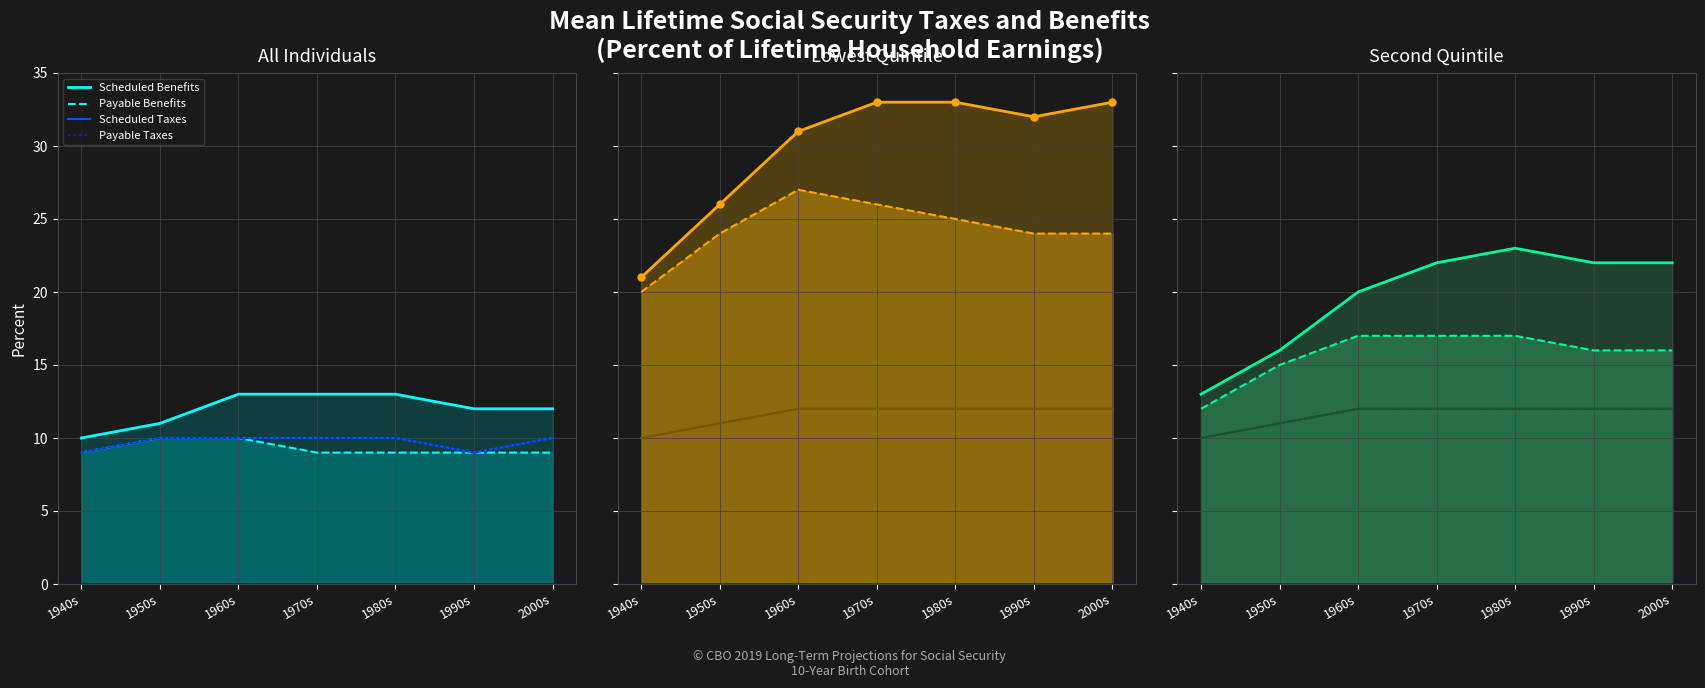

True or false: Scheduled Taxes has more than 2 interior local peaks.

False